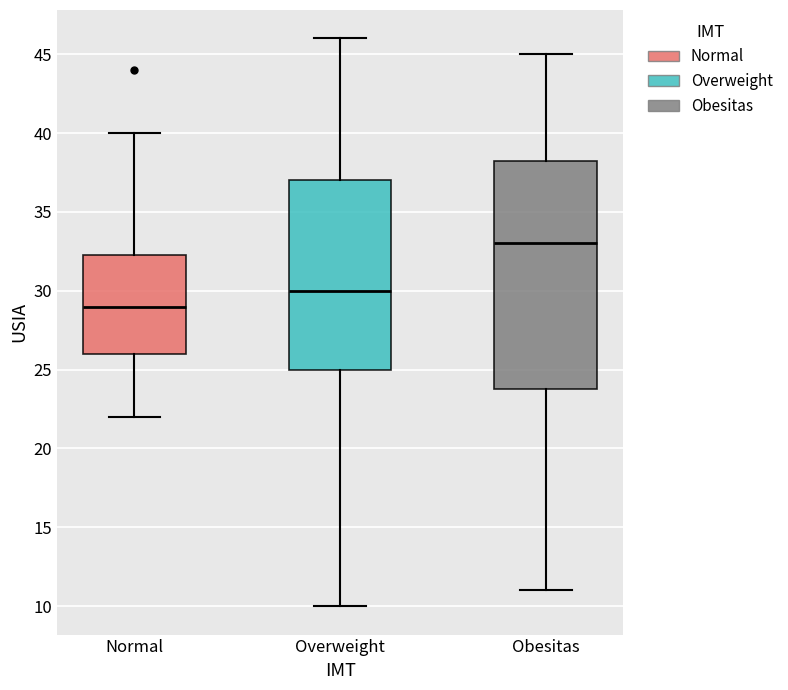

Which box has the highest median line?

Obesitas